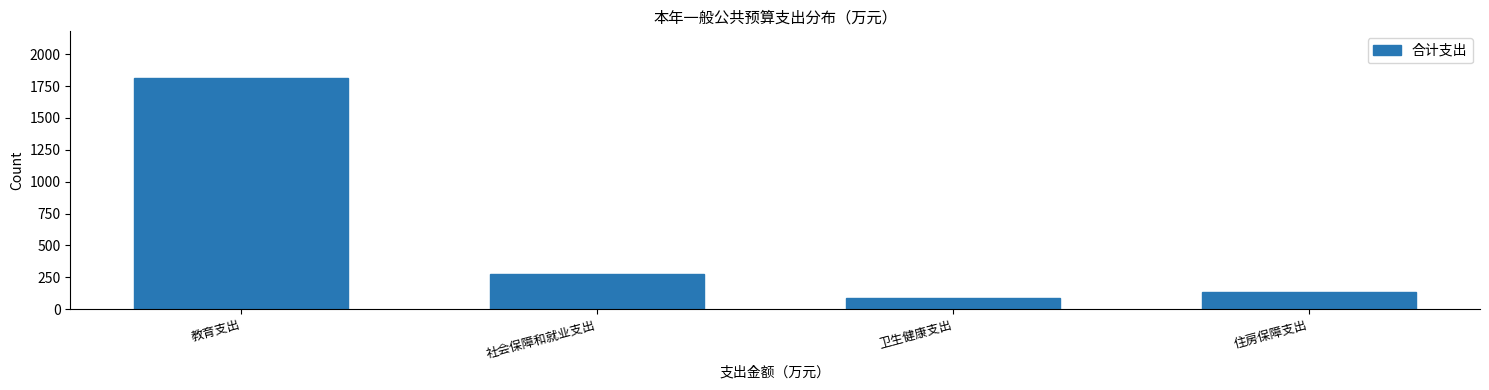

Reading left to right, list all the values displayed in this chart.

教育支出=1816.8	社会保障和就业支出=276.0	卫生健康支出=87.3	住房保障支出=130.9